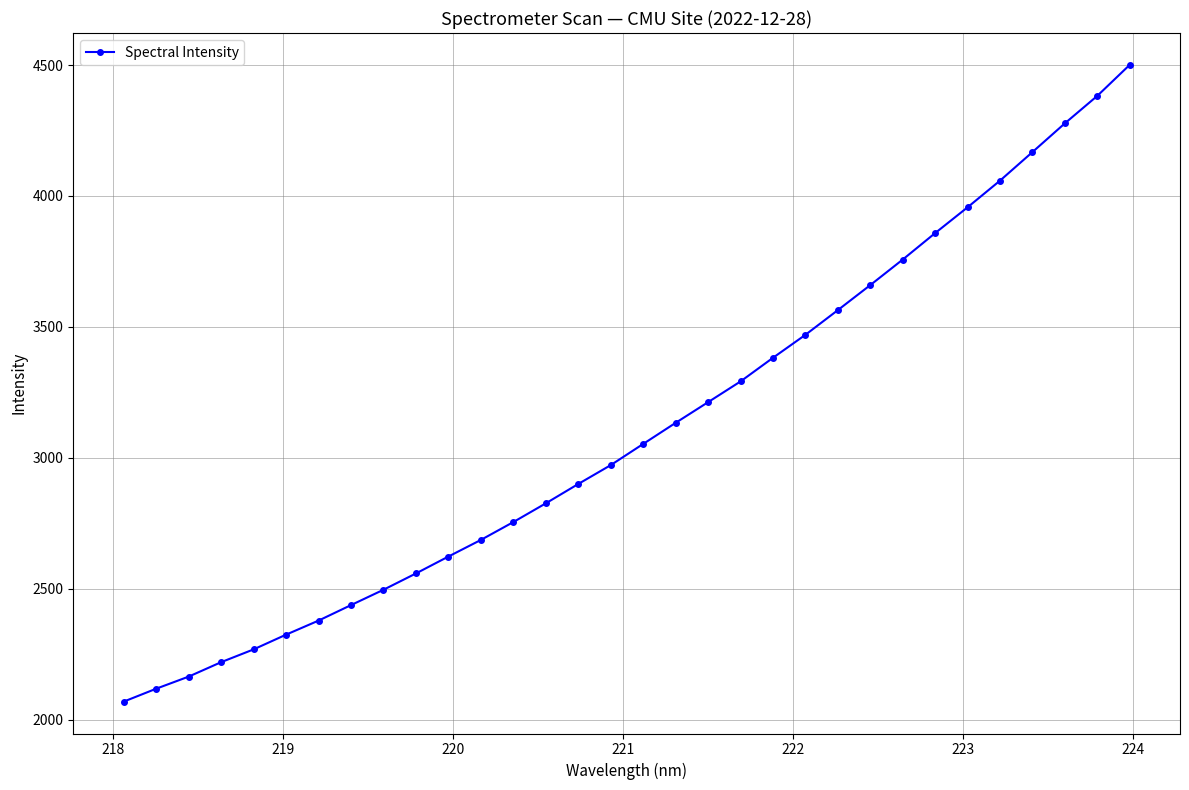

Count the number of categories in the chart.

32